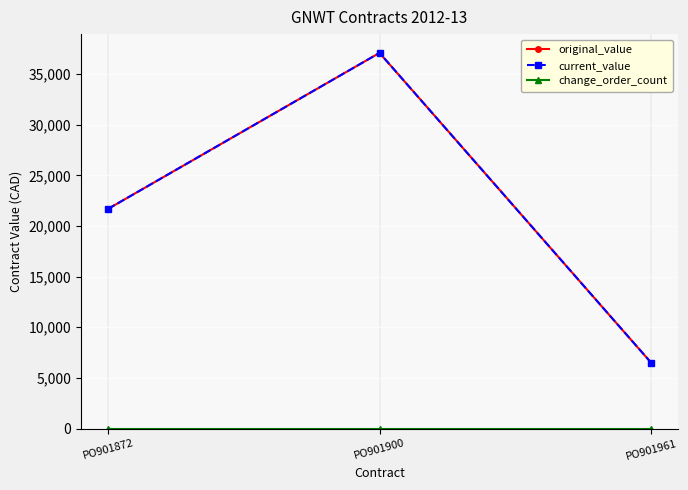

How many values in the current_value series are below 21689?

1